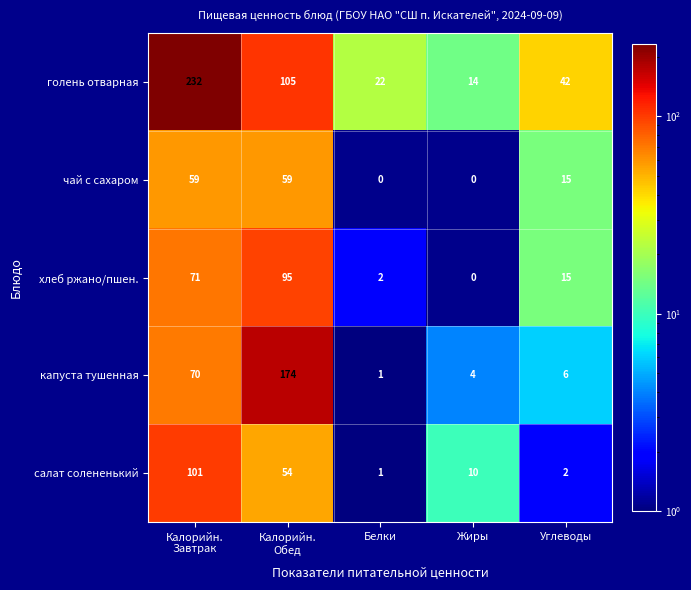

Which series has the largest total across all categories?

голень отварная